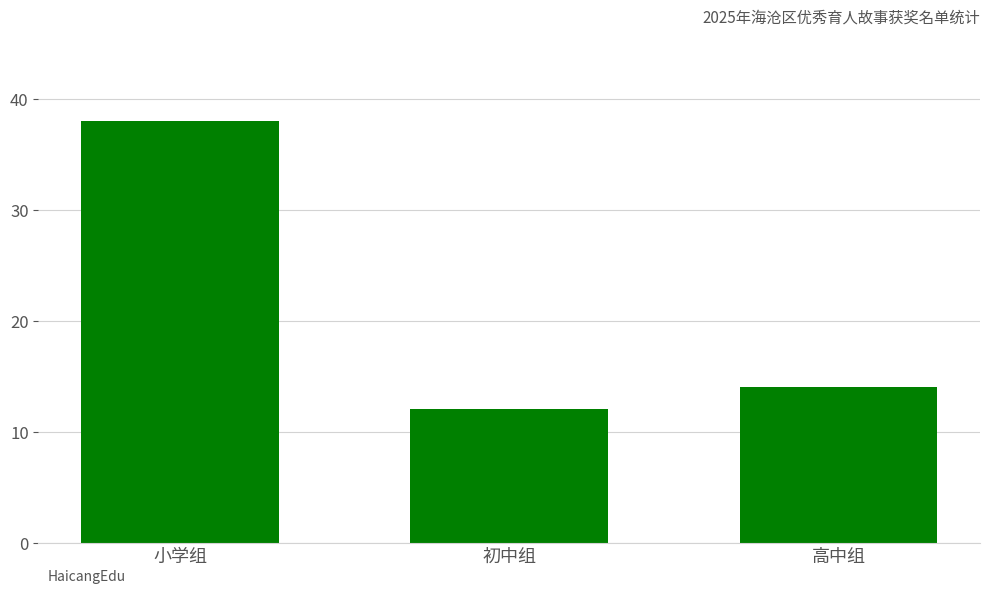

What is the difference between the values at 小学组 and 高中组?

24